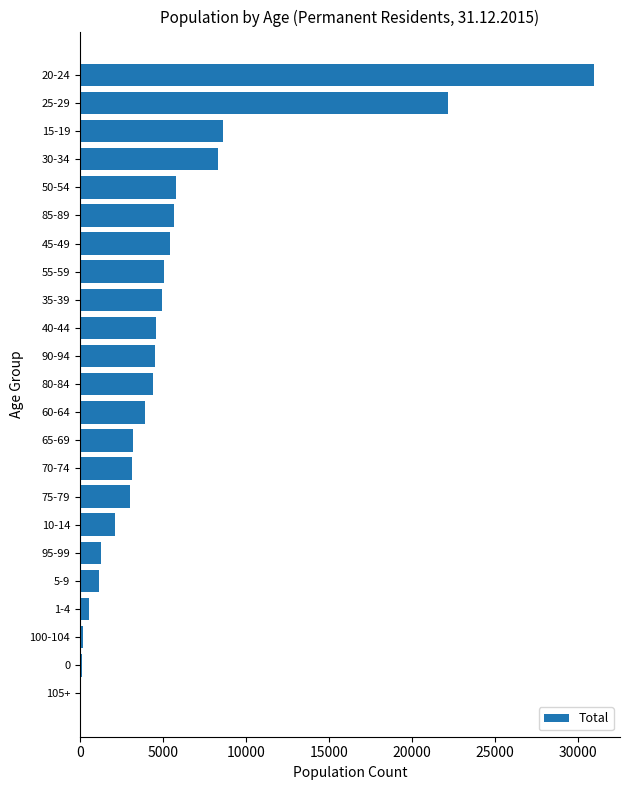

What is the greatest value displayed?

30995